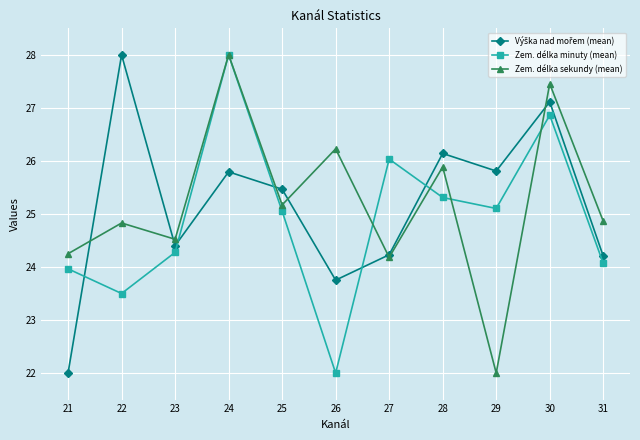

What is the smallest value displayed?

22.0